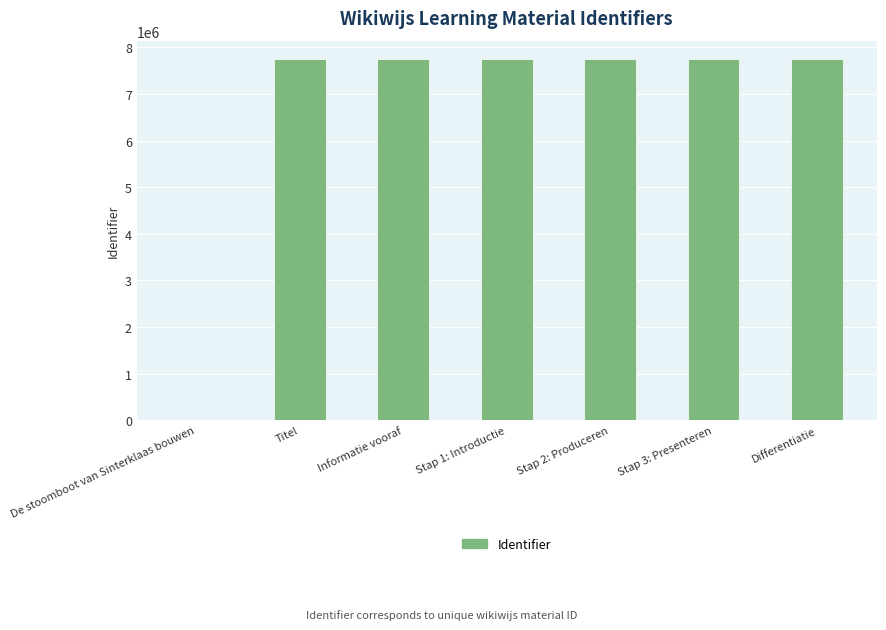

What is the maximum value shown in the chart?

7752815